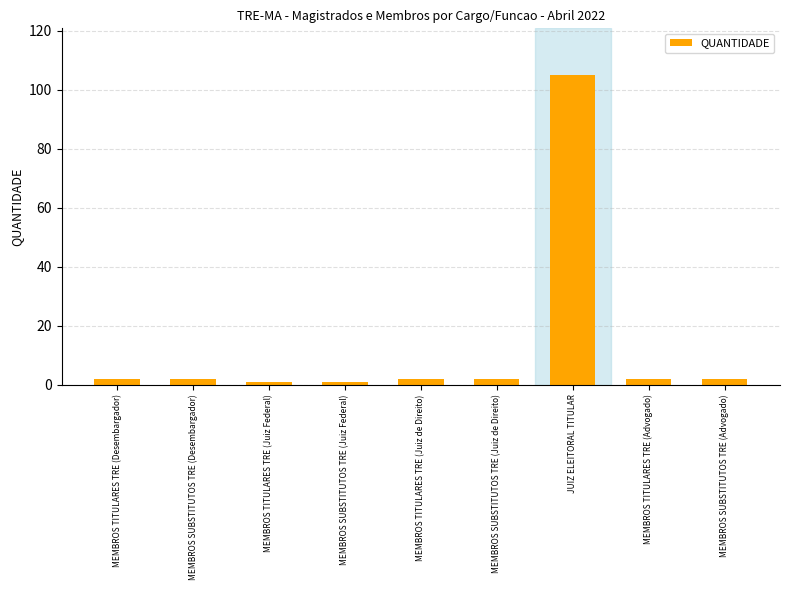

How many bars are there in total?

9